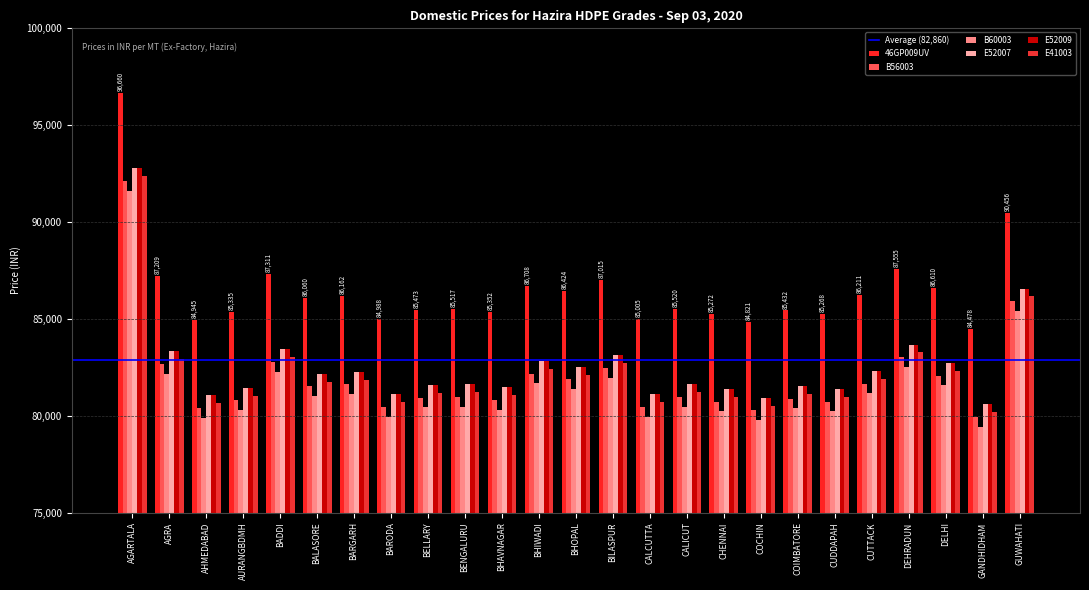

True or false: B60003 has a value of 80470 at CALICUT.

True